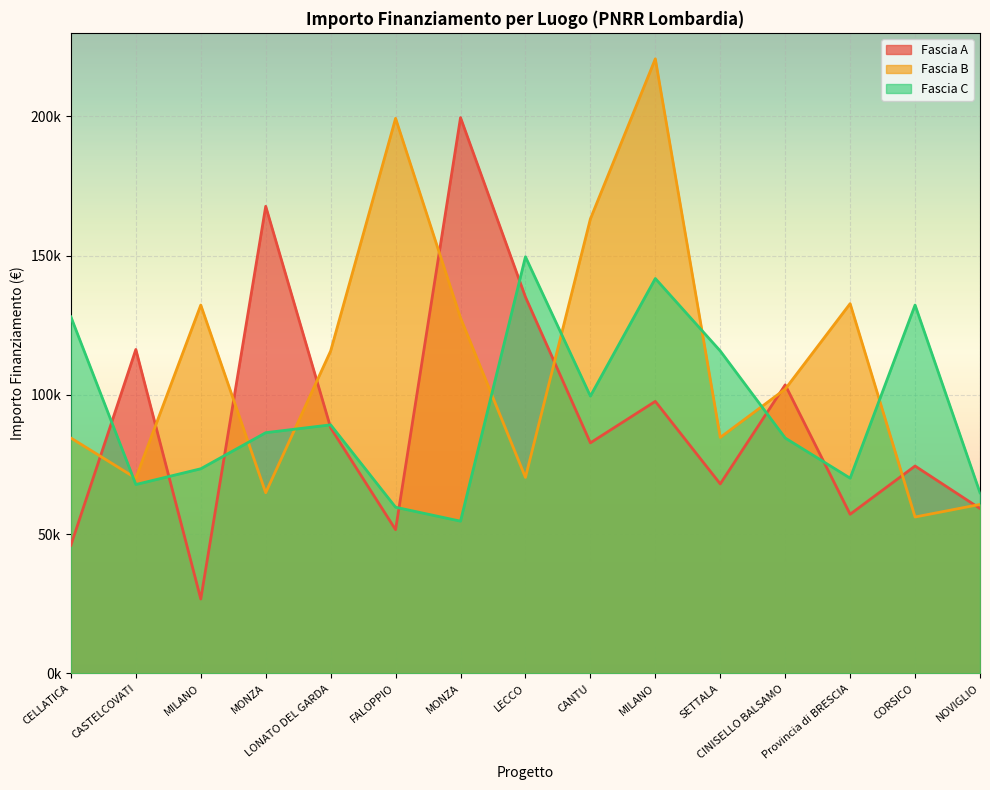

The value of Fascia C at MONZA is 54682.1. True or false?

True